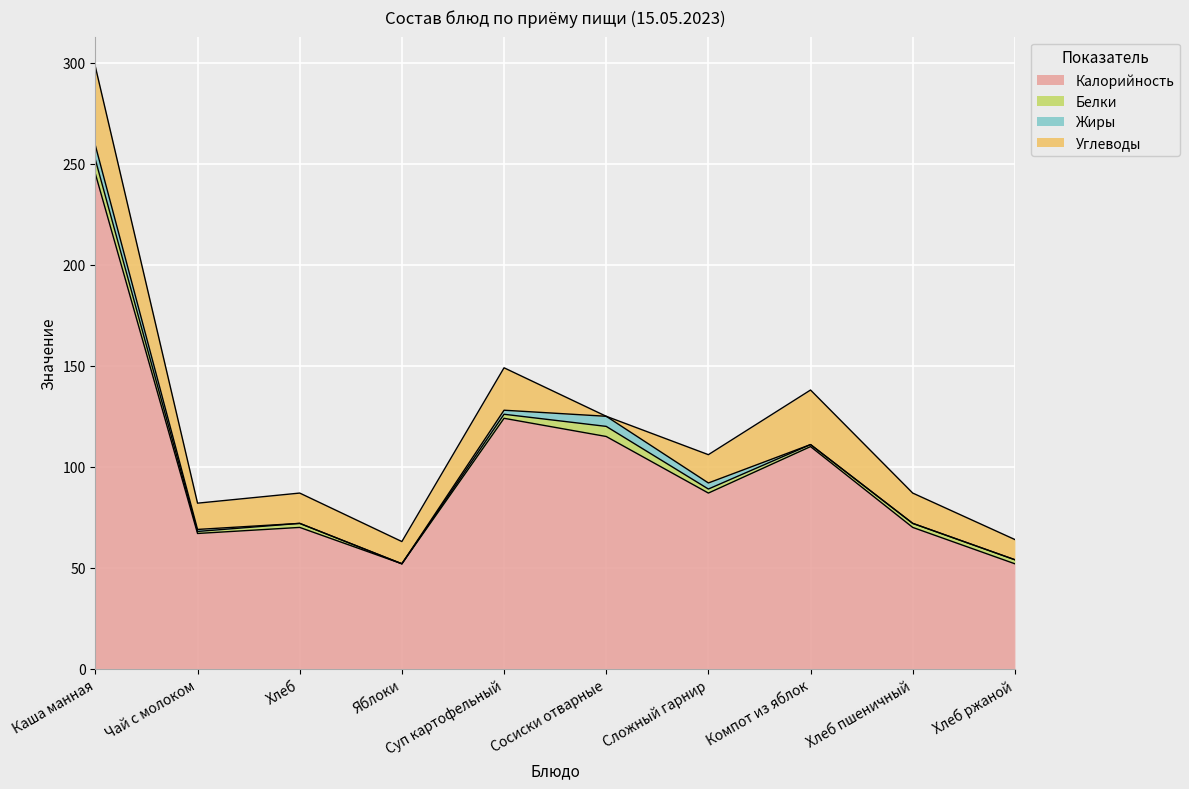

List the labels in order of Калорийность value, largest first.

Каша манная, Суп картофельный, Сосиски отварные, Компот из яблок, Сложный гарнир, Хлеб, Хлеб пшеничный, Чай с молоком, Яблоки, Хлеб ржаной